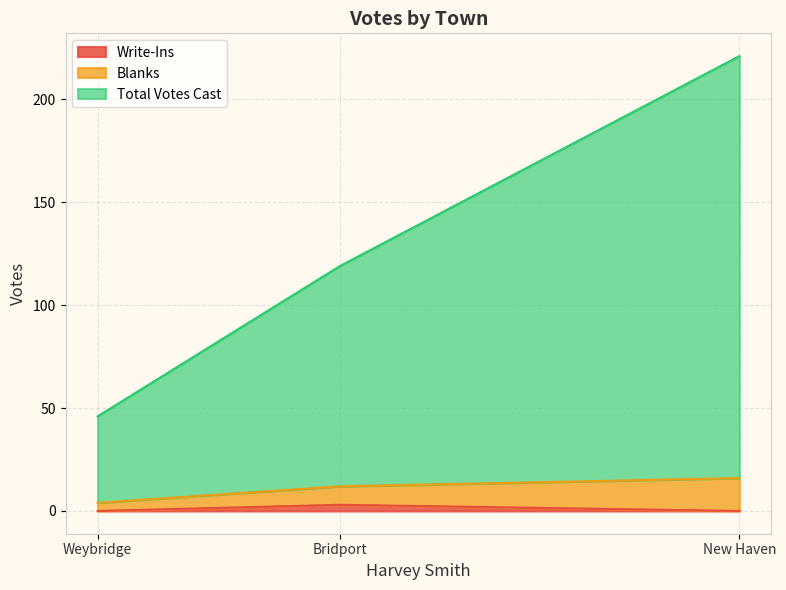

The Write-Ins series shows -2 at Weybridge. True or false?

False